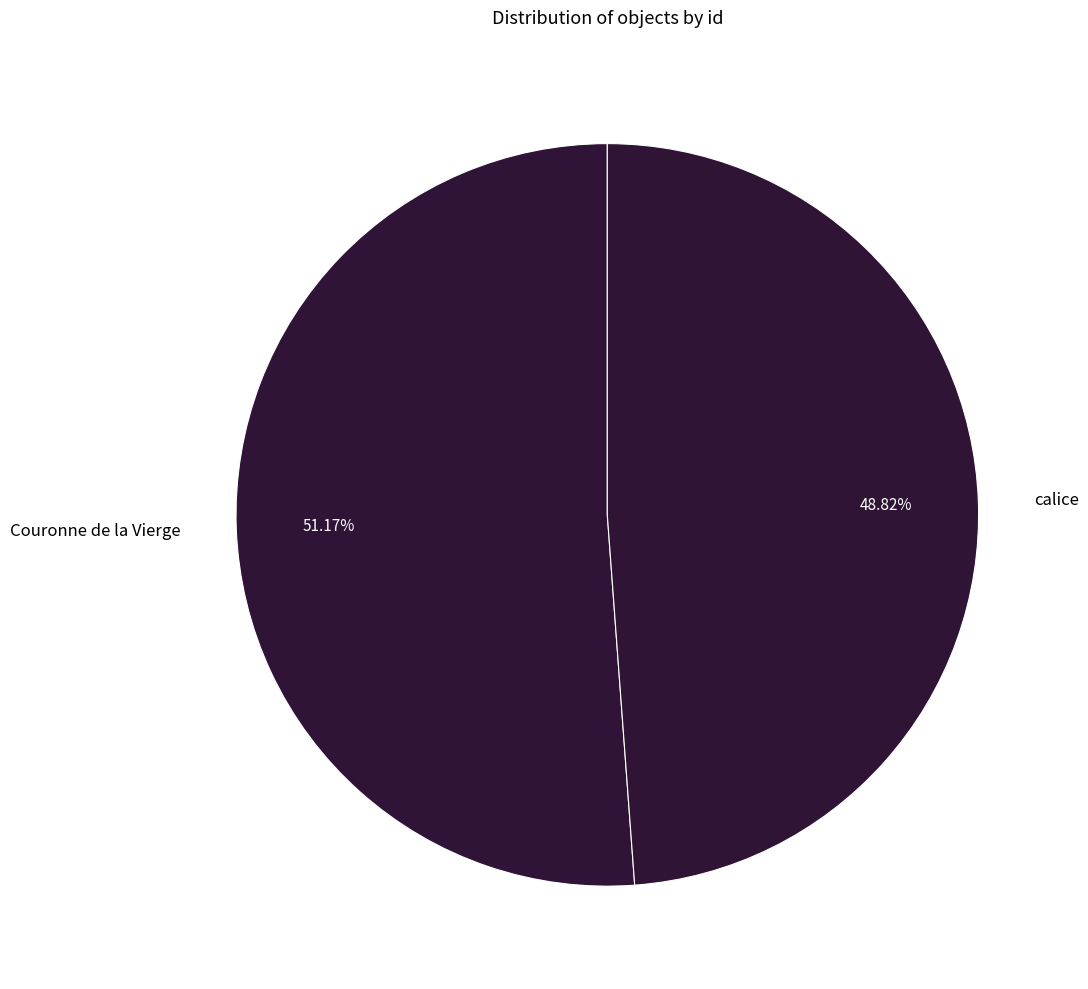

How many slices are in this pie chart?

2